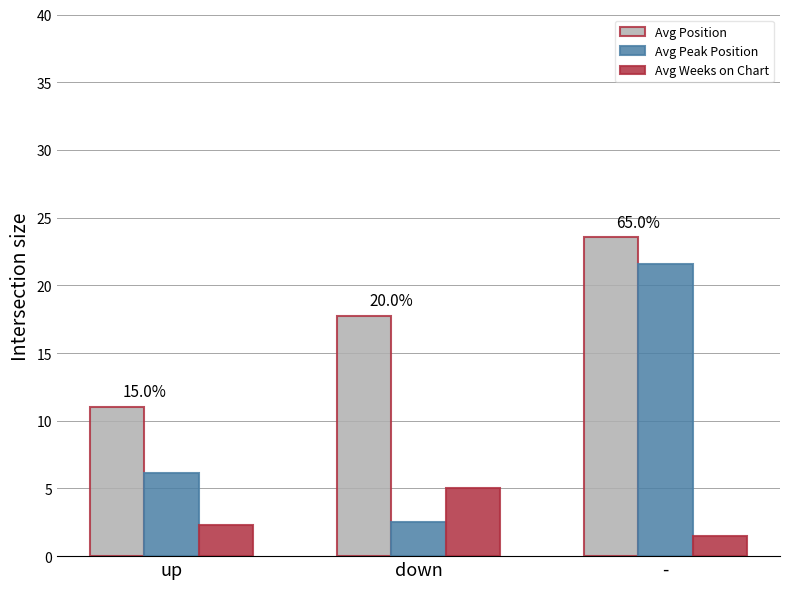

Reading right to left, what are all the values shown in this chart?

Avg Position: -=23.5	down=17.8	up=11.0
Avg Peak Position: -=21.6	down=2.5	up=6.2
Avg Weeks on Chart: -=1.5	down=5.0	up=2.3